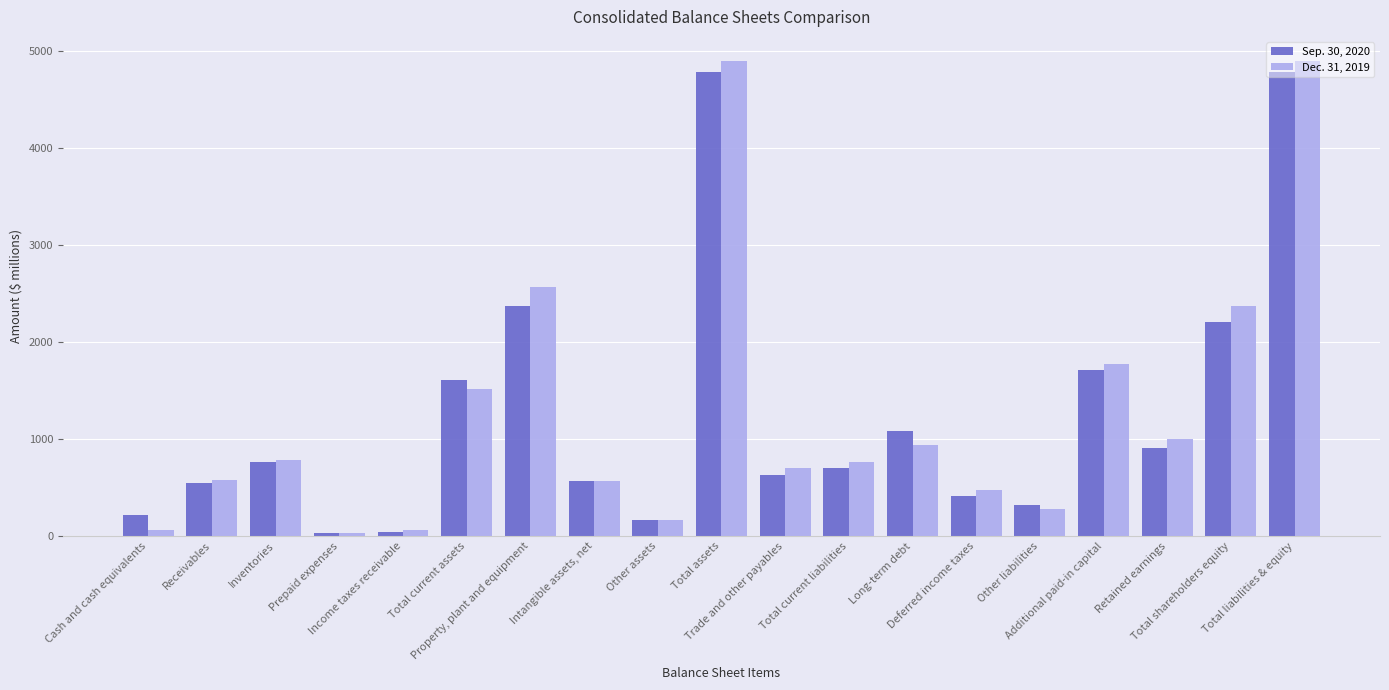

How many series are shown in this chart?

2